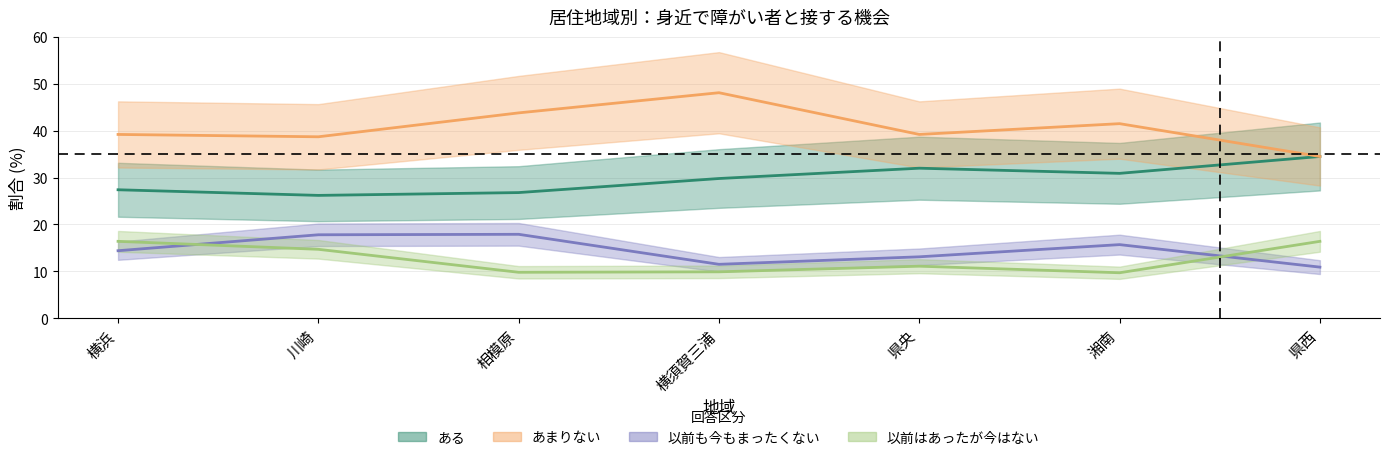

Is the value of あまりない at 県西 greater than the value of 以前も今もまったくない at 横須賀三浦?

Yes